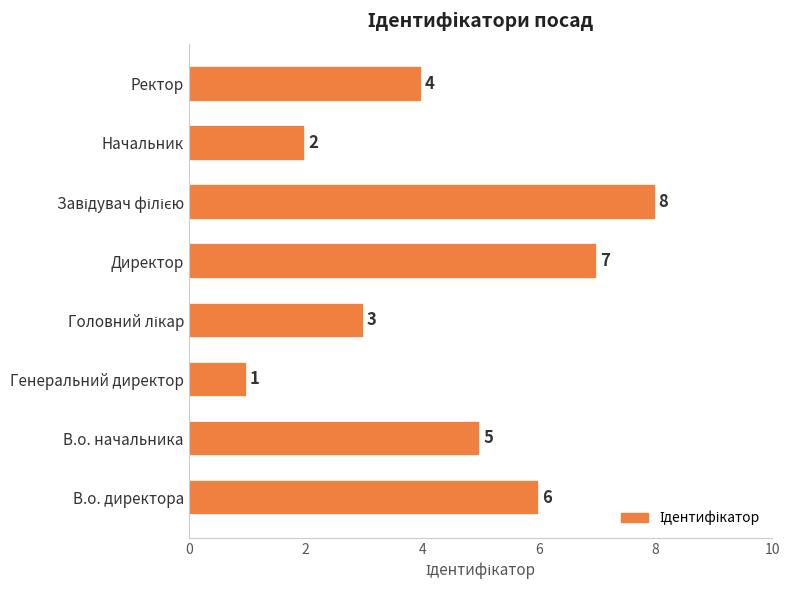

What is the change in value from В.о. начальника to Генеральний директор?

-4